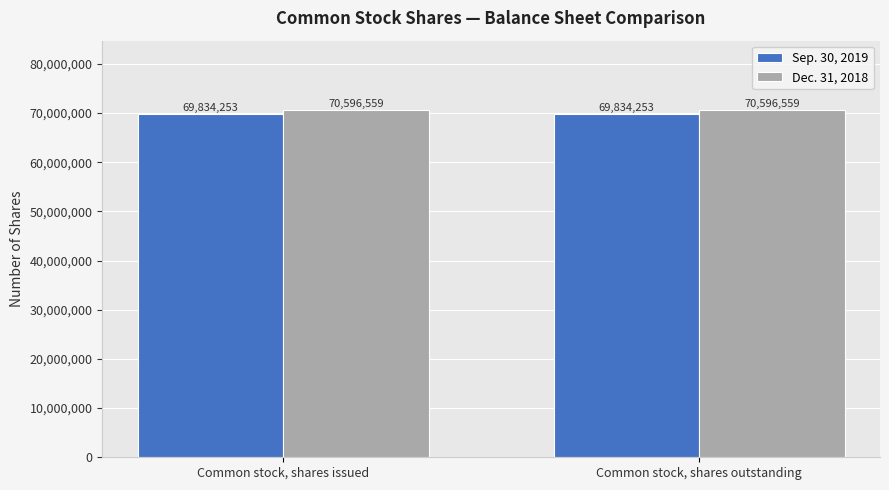

Is the value of Sep. 30, 2019 at Common stock, shares outstanding greater than the value of Dec. 31, 2018 at Common stock, shares outstanding?

No